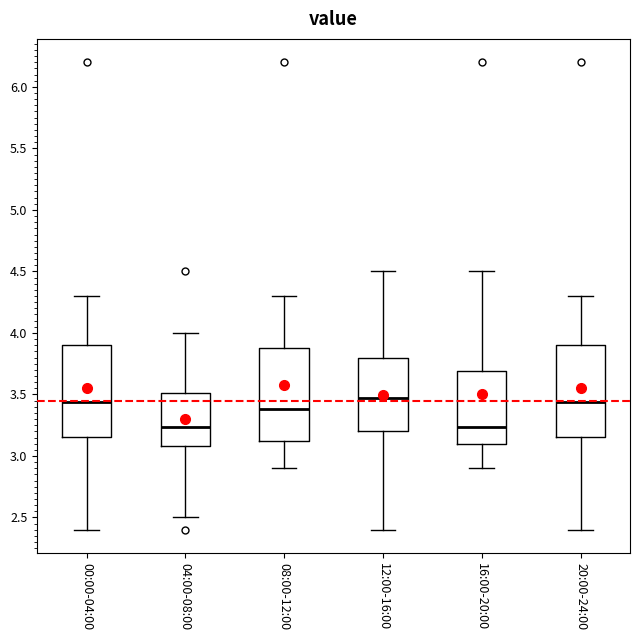

Reading left to right, transcribe this box plot: for each box, give where its median line is, the range the box spans, and where its two whiskers end, as read against the y-axis. The values are not printed on the chart, so give them approximately, as read against the axis.

00:00-04:00: median 3.45, box 3.15 to 3.90, whiskers 2.40 to 4.30
04:00-08:00: median 3.25, box 3.10 to 3.50, whiskers 2.50 to 4.00
08:00-12:00: median 3.40, box 3.10 to 3.90, whiskers 2.90 to 4.30
12:00-16:00: median 3.45, box 3.20 to 3.80, whiskers 2.40 to 4.50
16:00-20:00: median 3.25, box 3.10 to 3.70, whiskers 2.90 to 4.50
20:00-24:00: median 3.45, box 3.15 to 3.90, whiskers 2.40 to 4.30